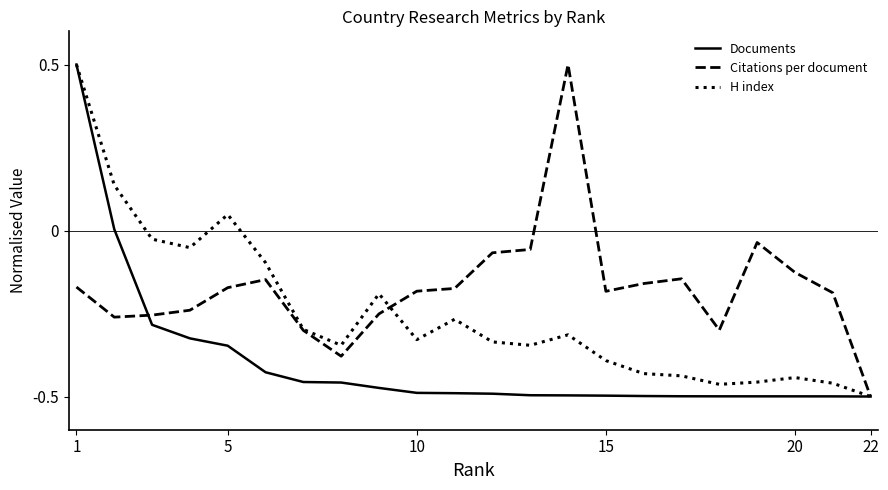

What is the highest value of the Citations per document series?

0.5